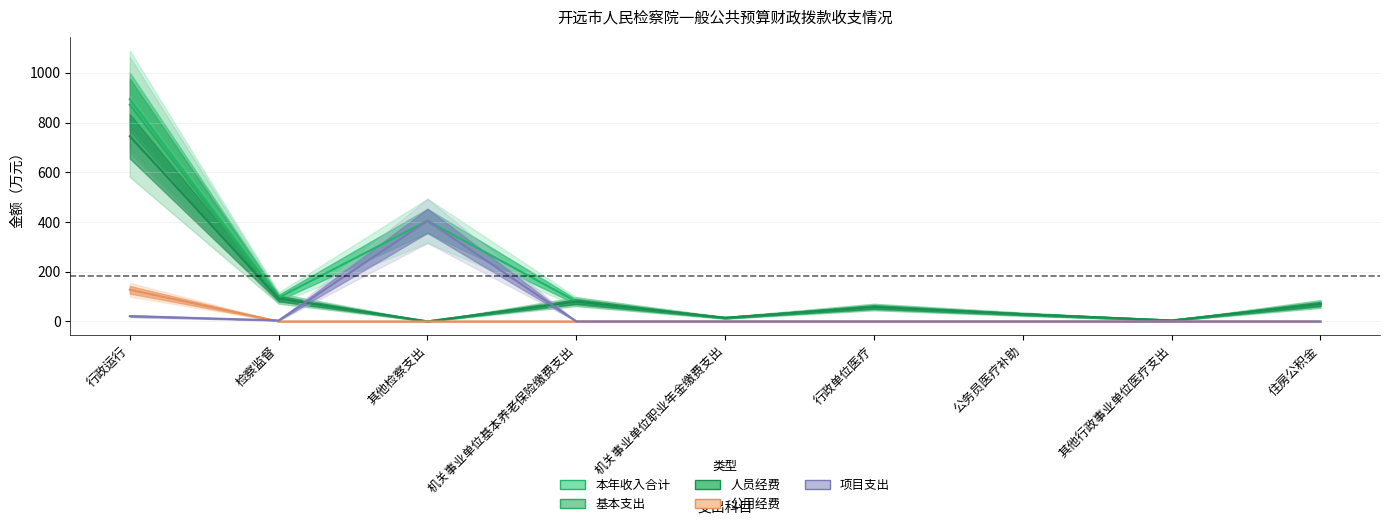

What is the difference between the maximum and minimum values in the 人员经费 series?

744.9